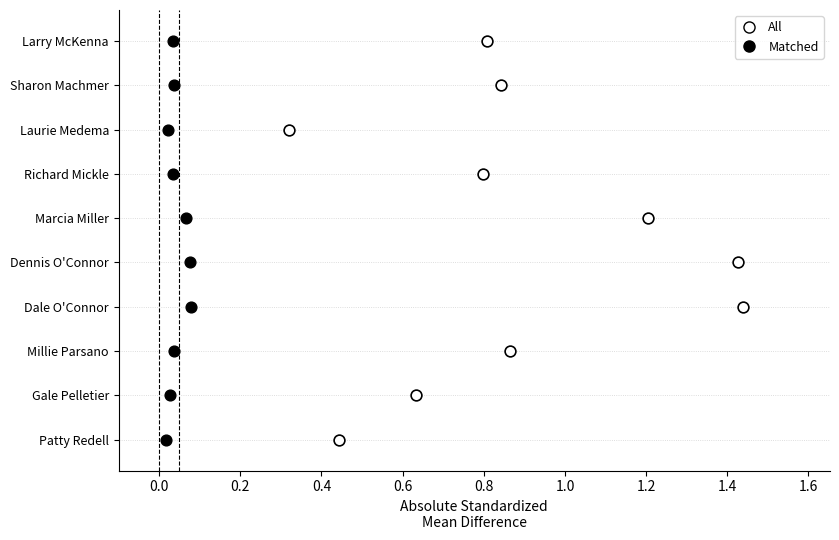

Which series has the widest spread of Y values?

All